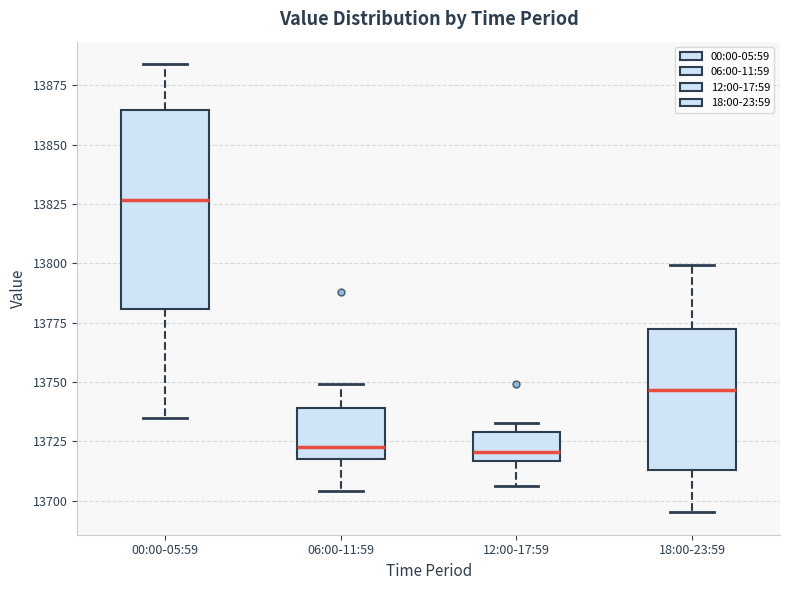

Which box has the highest median line?

00:00-05:59